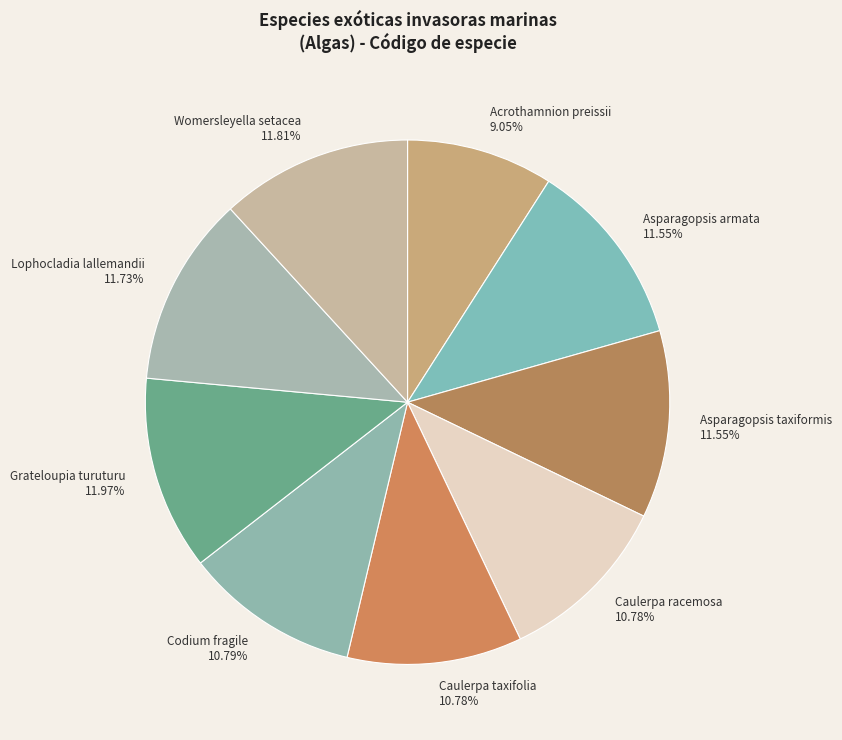

Approximately how many times larger is the value at Caulerpa racemosa compared to Asparagopsis taxiformis?

0.9